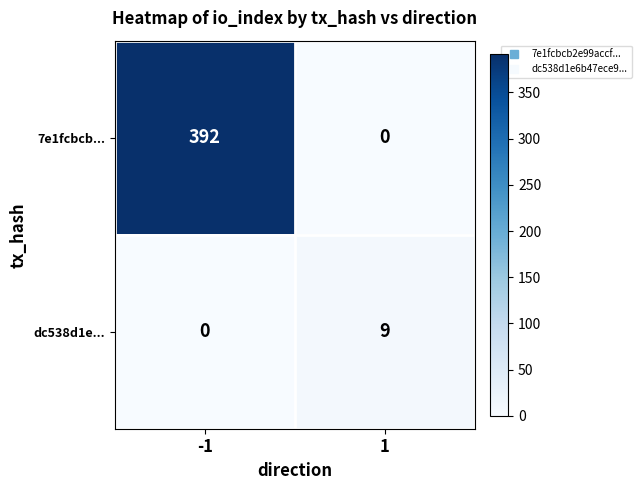

Rank the series by their maximum value, from highest to lowest.

7e1fcbcb..., dc538d1e...